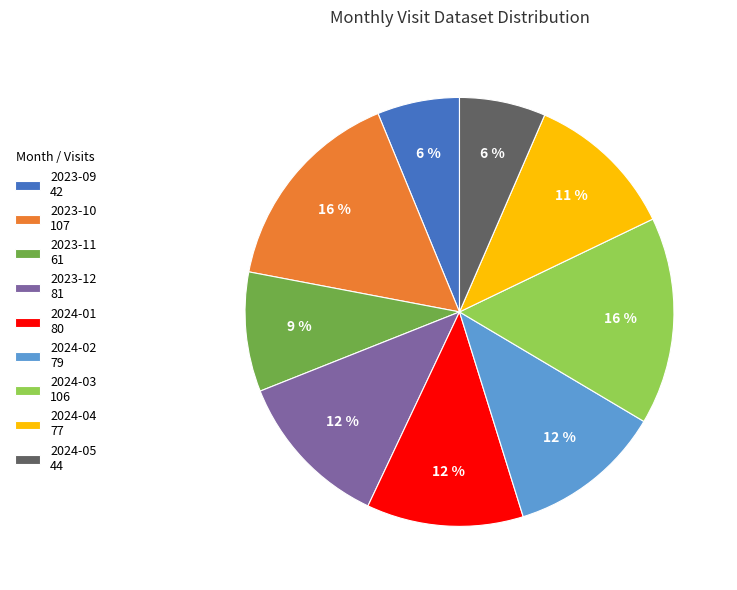

Count the number of slices in the pie.

9